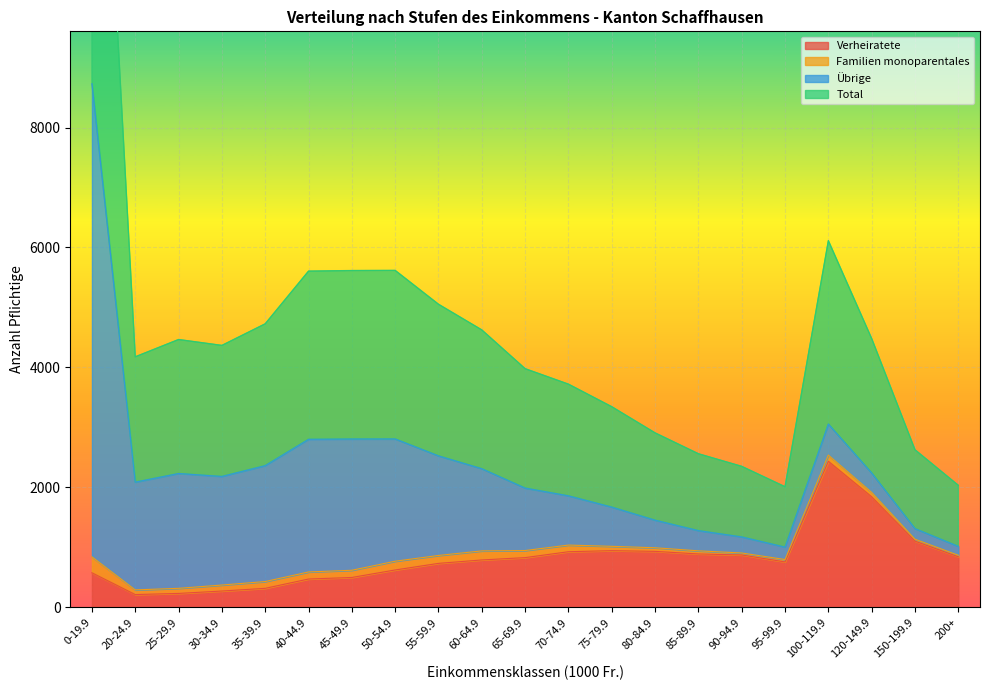

Where is the first local maximum for Verheiratete?

75-79.9